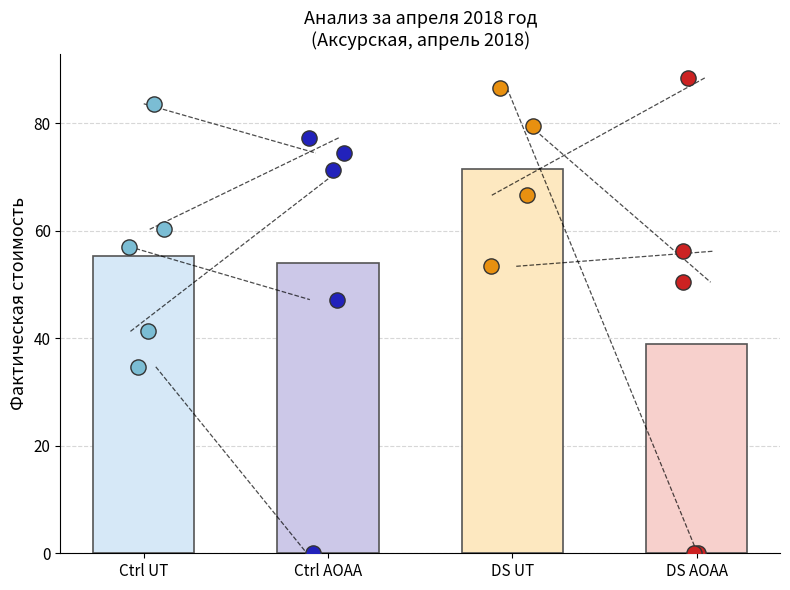

What is the ratio of the value at 7 to the value at 4?

1.9